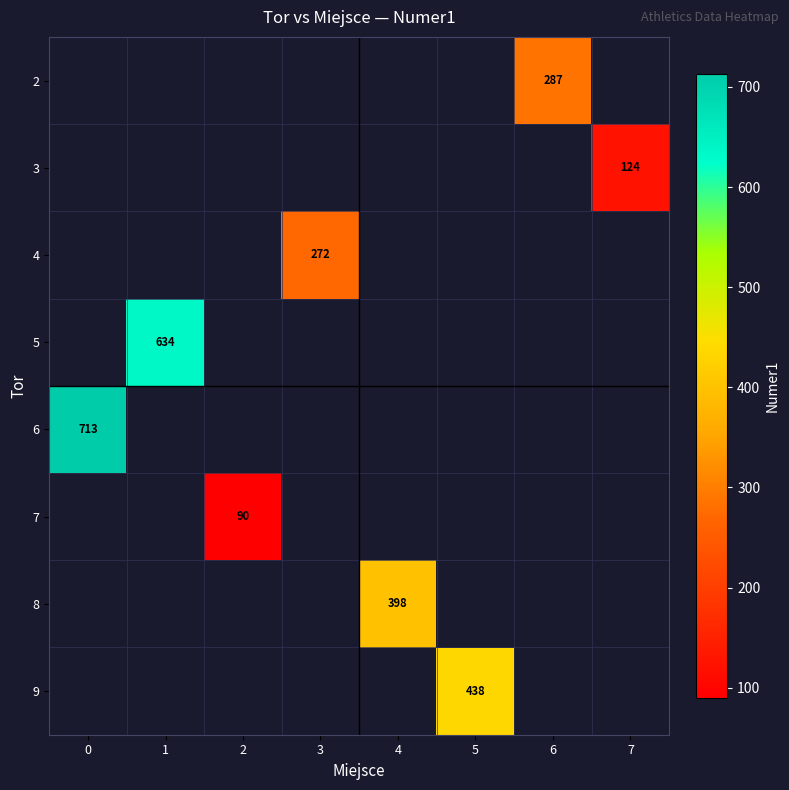

The 6 series shows 489 at 0. True or false?

False